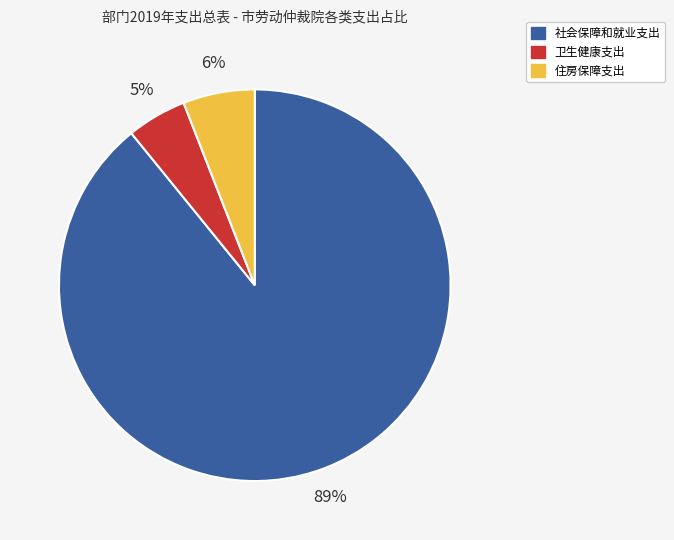

To the nearest percent, what portion does 卫生健康支出 represent?

5%